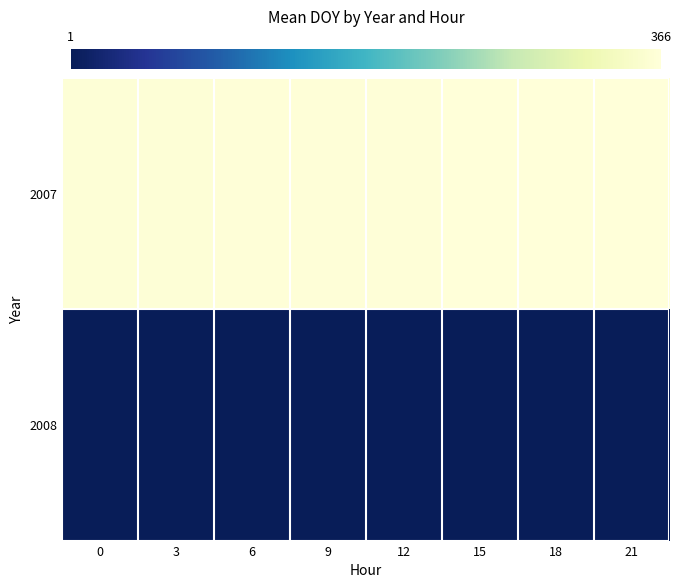

Count the number of data series in this chart.

2